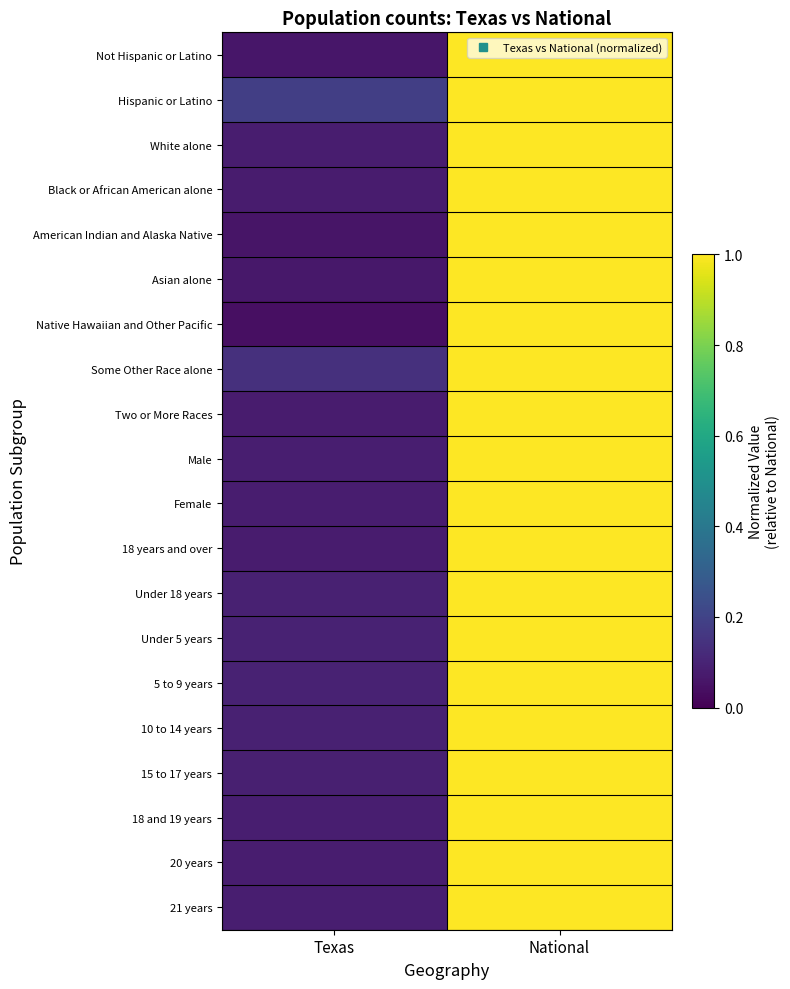

Reading left to right, list all the values displayed in this chart.

Not Hispanic or Latino: Texas=0.1	National=1.0
Hispanic or Latino: Texas=0.2	National=1.0
White alone: Texas=0.1	National=1.0
Black or African American alone: Texas=0.1	National=1.0
American Indian and Alaska Native: Texas=0.1	National=1.0
Asian alone: Texas=0.1	National=1.0
Native Hawaiian and Other Pacific: Texas=0.0	National=1.0
Some Other Race alone: Texas=0.1	National=1.0
Two or More Races: Texas=0.1	National=1.0
Male: Texas=0.1	National=1.0
Female: Texas=0.1	National=1.0
18 years and over: Texas=0.1	National=1.0
Under 18 years: Texas=0.1	National=1.0
Under 5 years: Texas=0.1	National=1.0
5 to 9 years: Texas=0.1	National=1.0
10 to 14 years: Texas=0.1	National=1.0
15 to 17 years: Texas=0.1	National=1.0
18 and 19 years: Texas=0.1	National=1.0
20 years: Texas=0.1	National=1.0
21 years: Texas=0.1	National=1.0